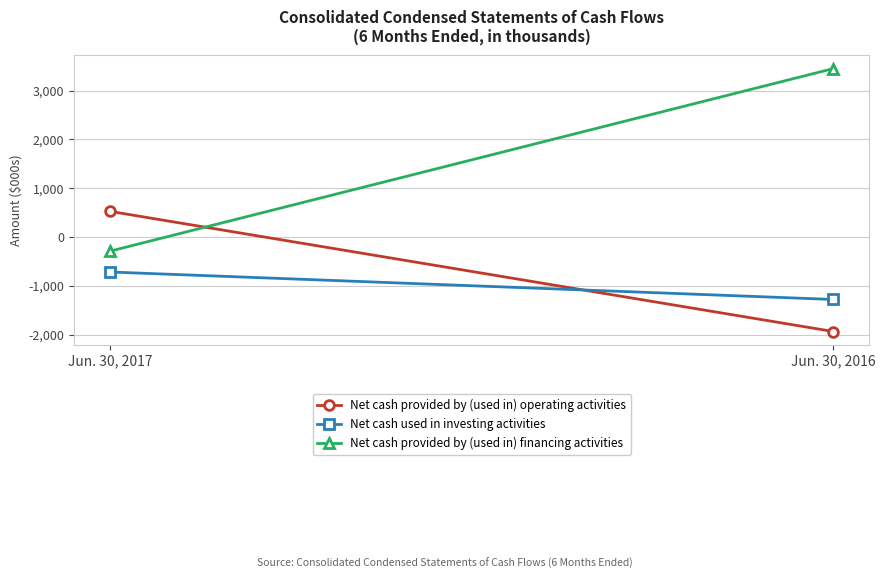

True or false: Net cash provided by (used in) financing activities has a value of 3453 at Jun. 30, 2016.

True